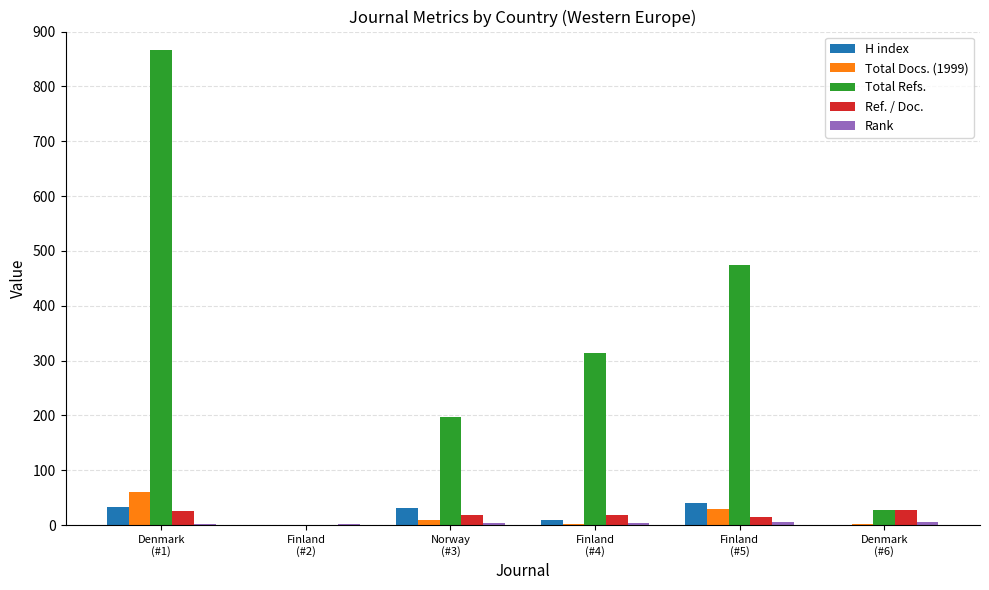

Which series has the largest total across all categories?

Total Refs.